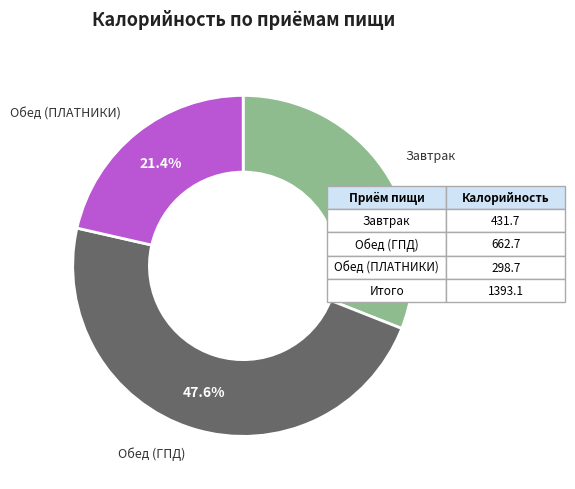

Is there any slice that represents more than half of the pie?

No